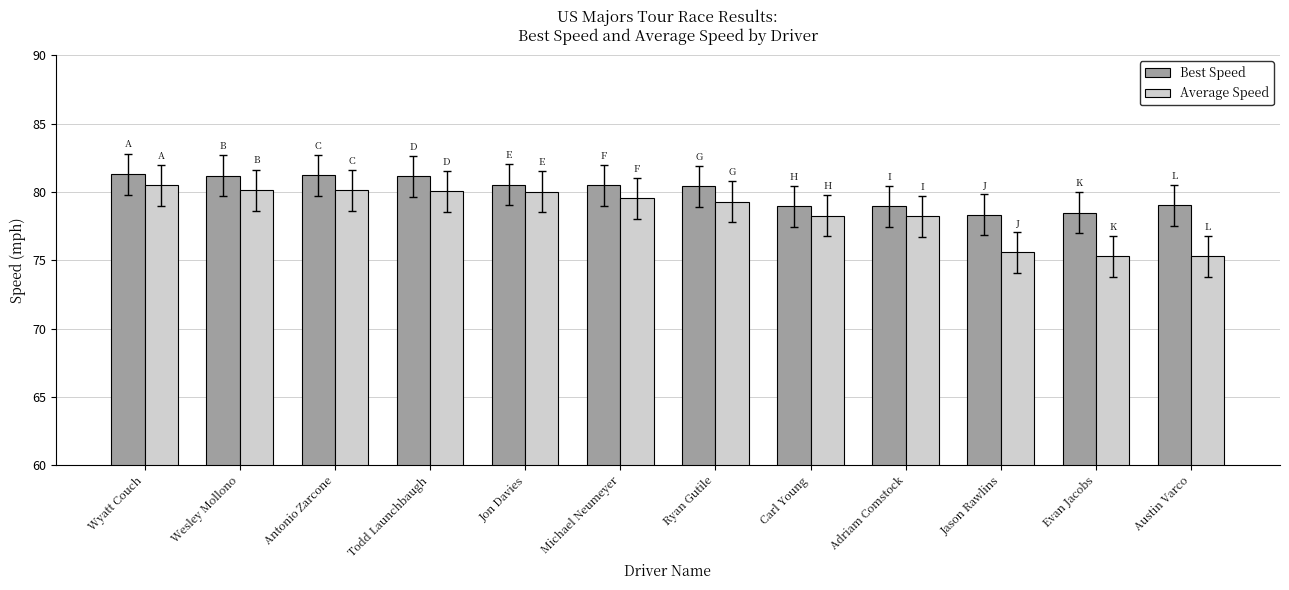

The value of Best Speed at Evan Jacobs is 78.5. True or false?

True